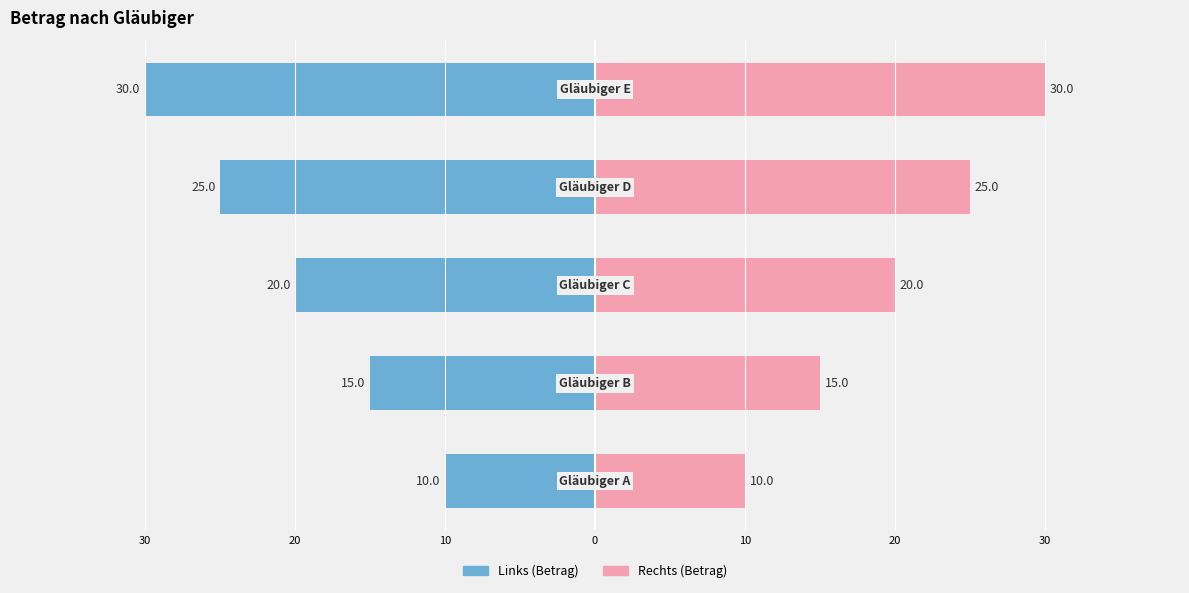

Which series has the largest total across all categories?

Betrag (€) rechts